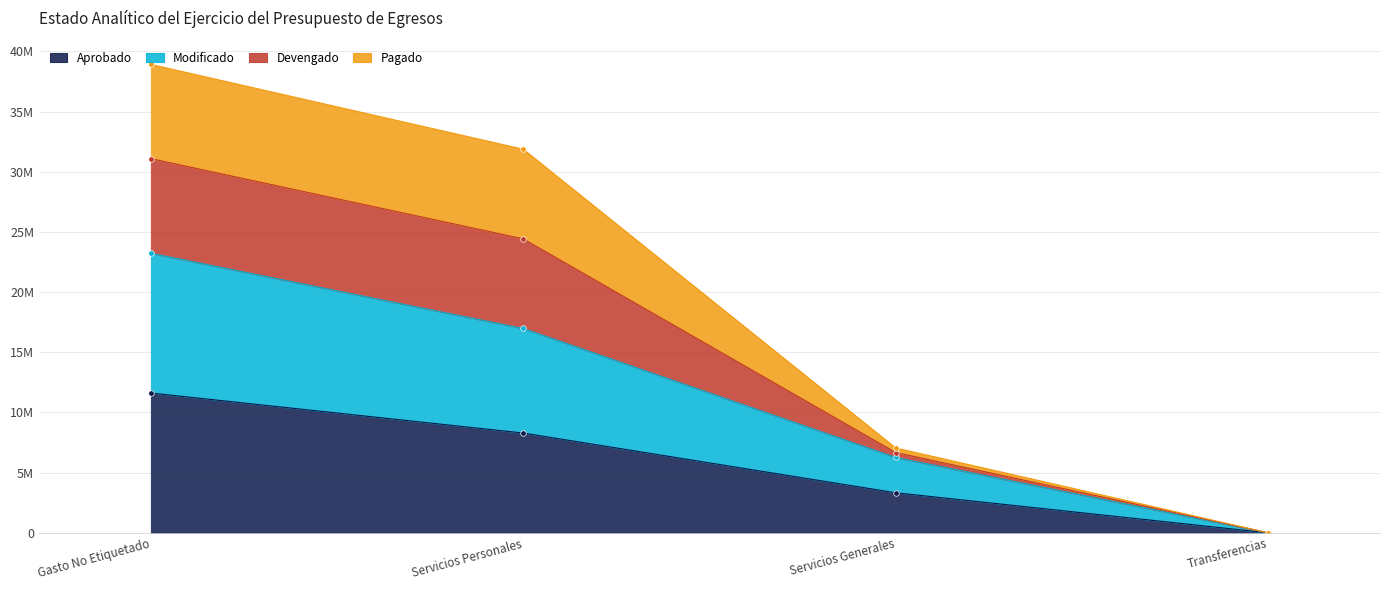

At which label does Modificado first exceed 16977430?

Gasto No Etiquetado